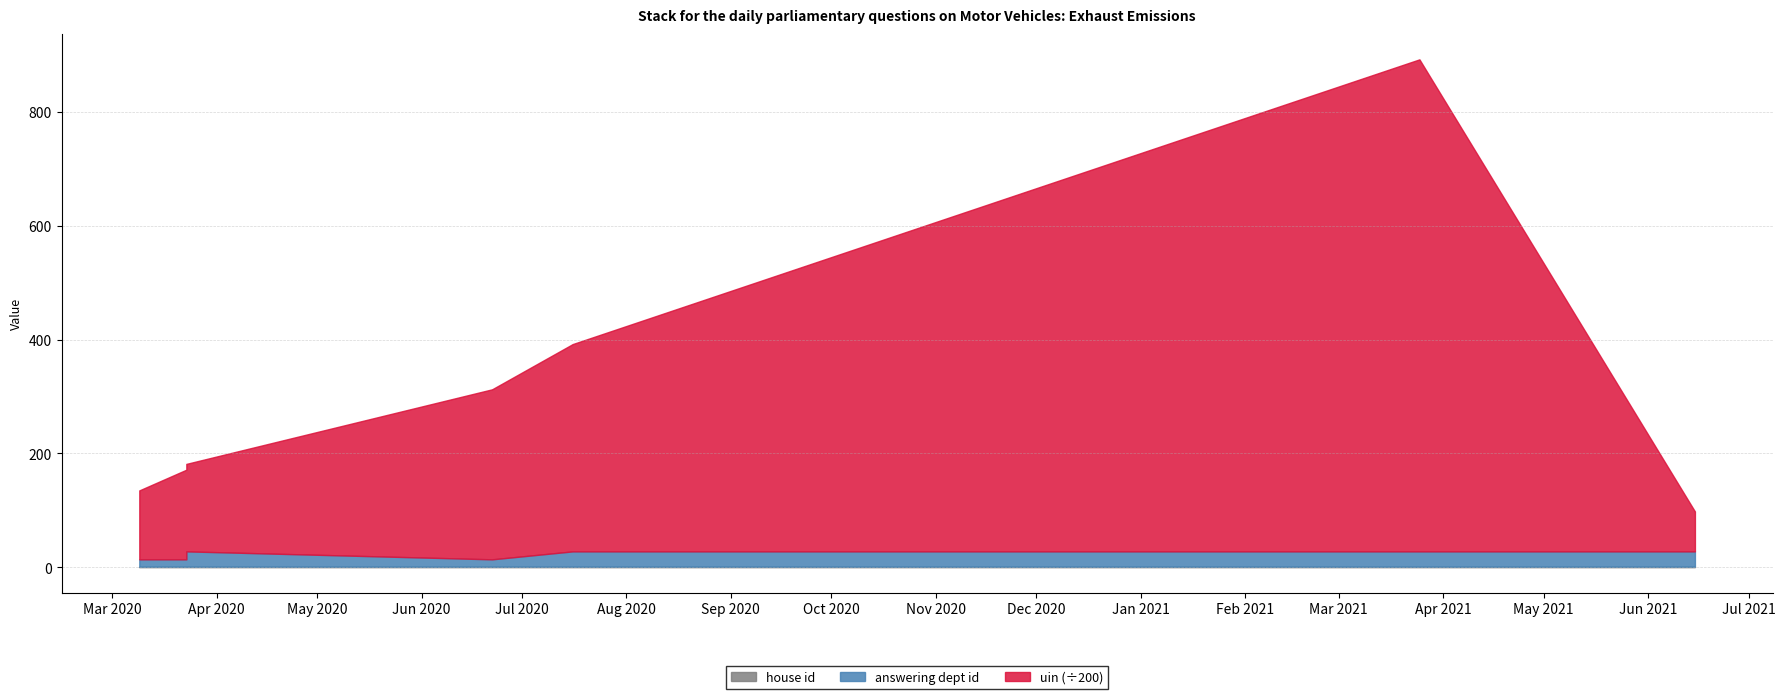

At which category does the chart reach its peak across all series?

2021-03-25